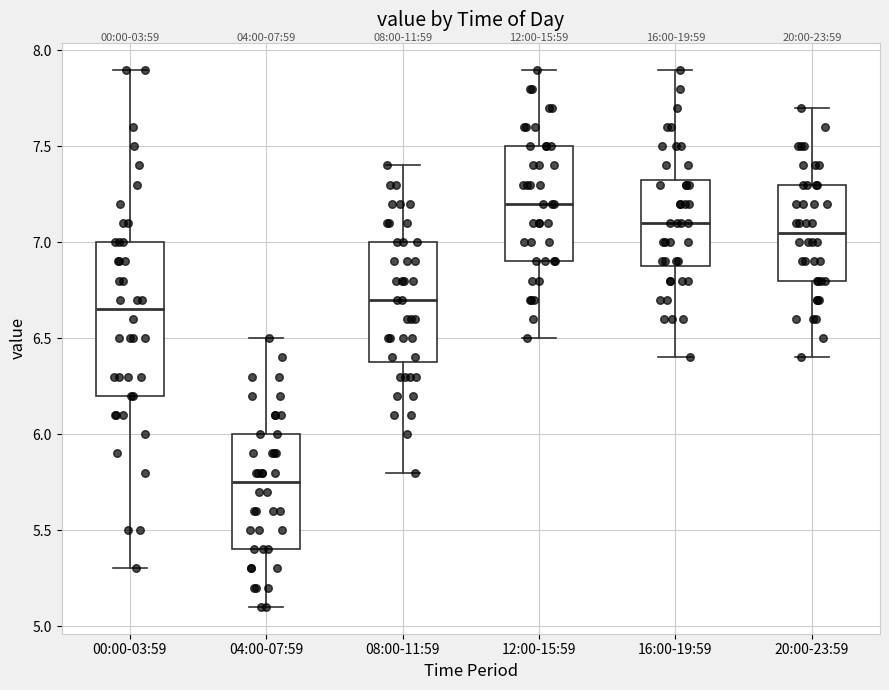

Which box has the lowest median line?

04:00-07:59